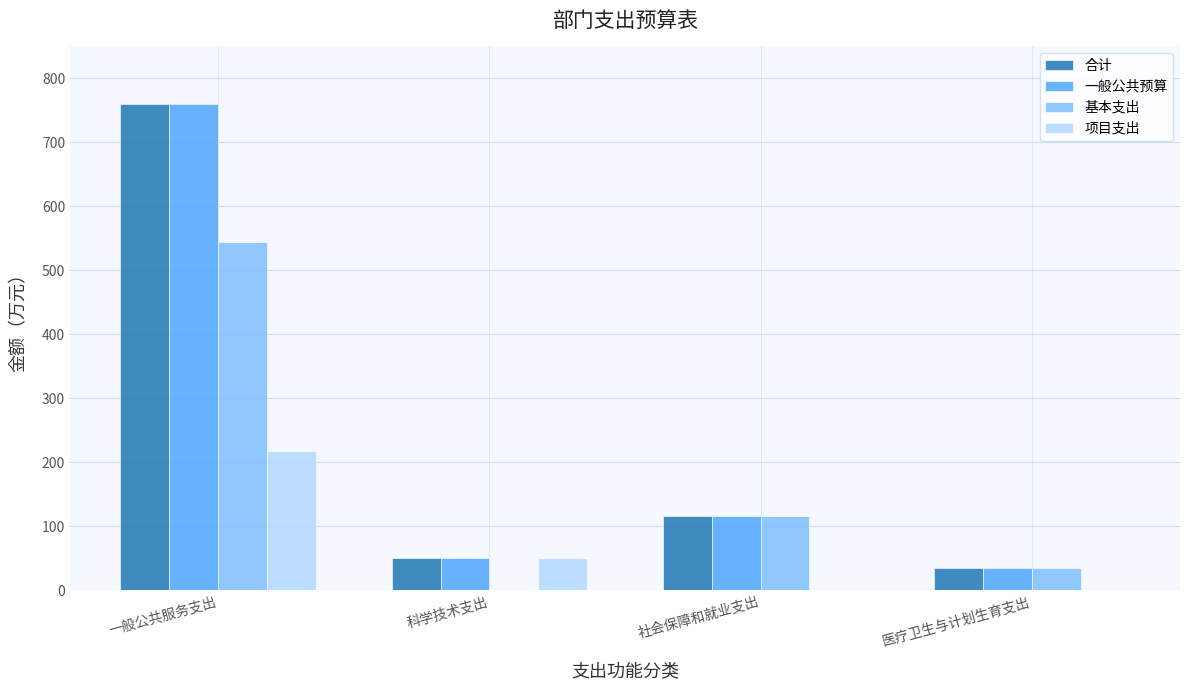

What is the sum of the 一般公共预算 values at 一般公共服务支出 and 医疗卫生与计划生育支出?

796.1